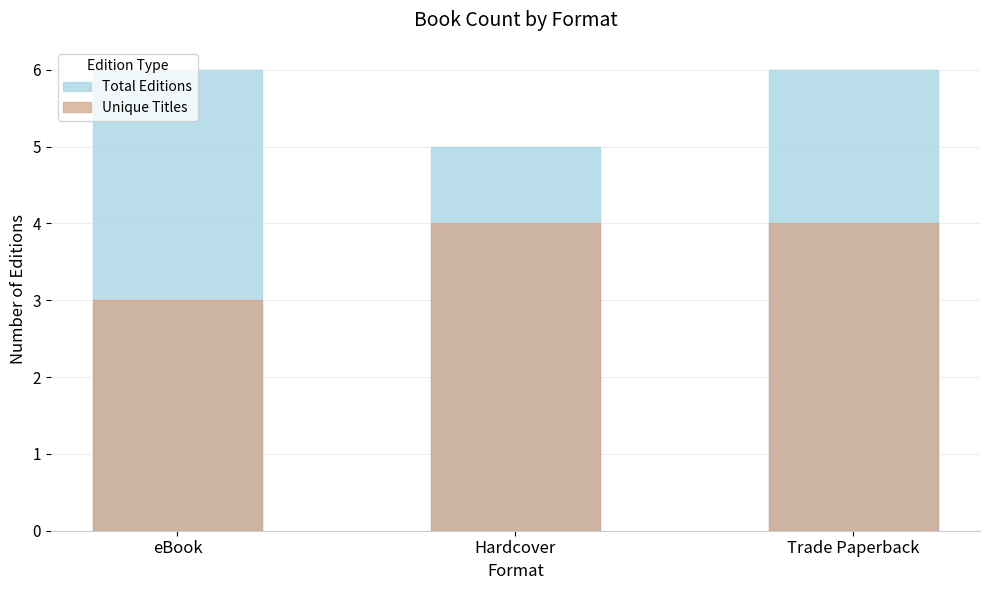

Which series has the widest spread of values?

Total Editions